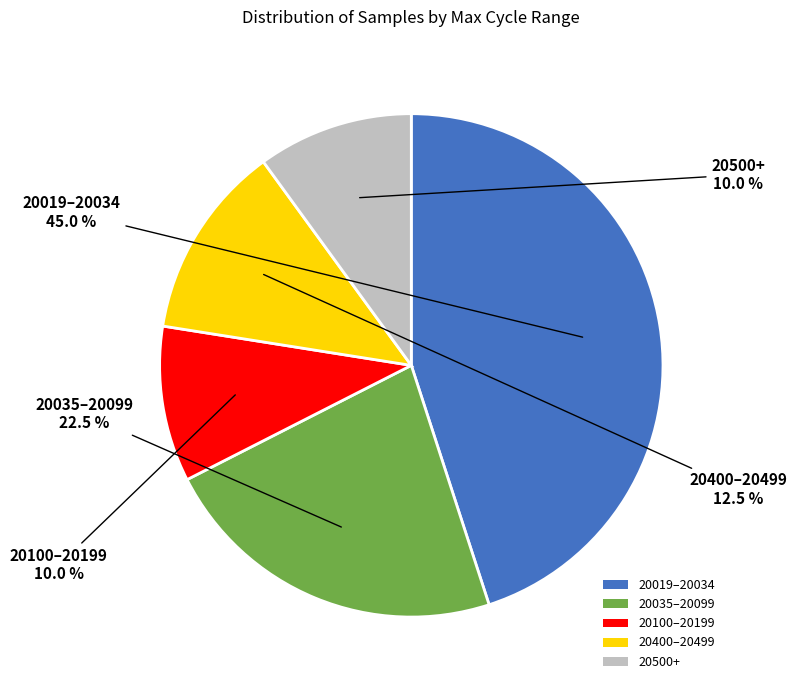

Count the number of slices in the pie.

5